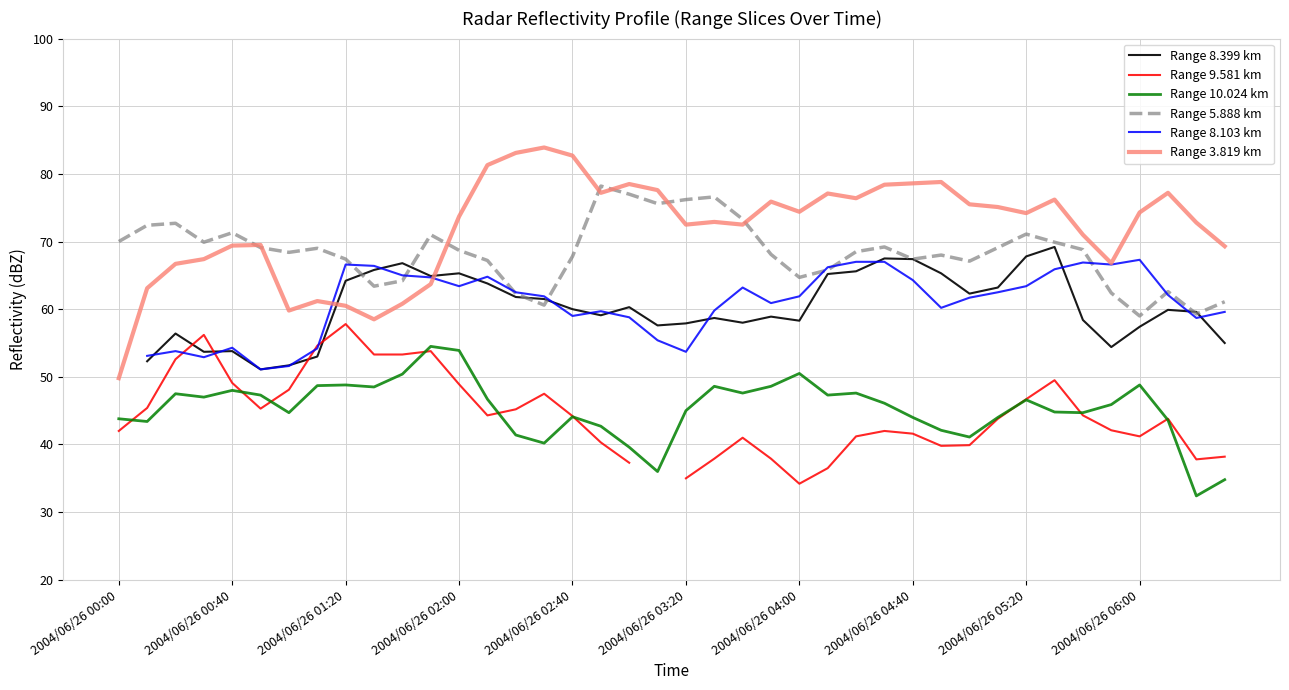

What is the maximum value for Range 5.888 km?

78.2